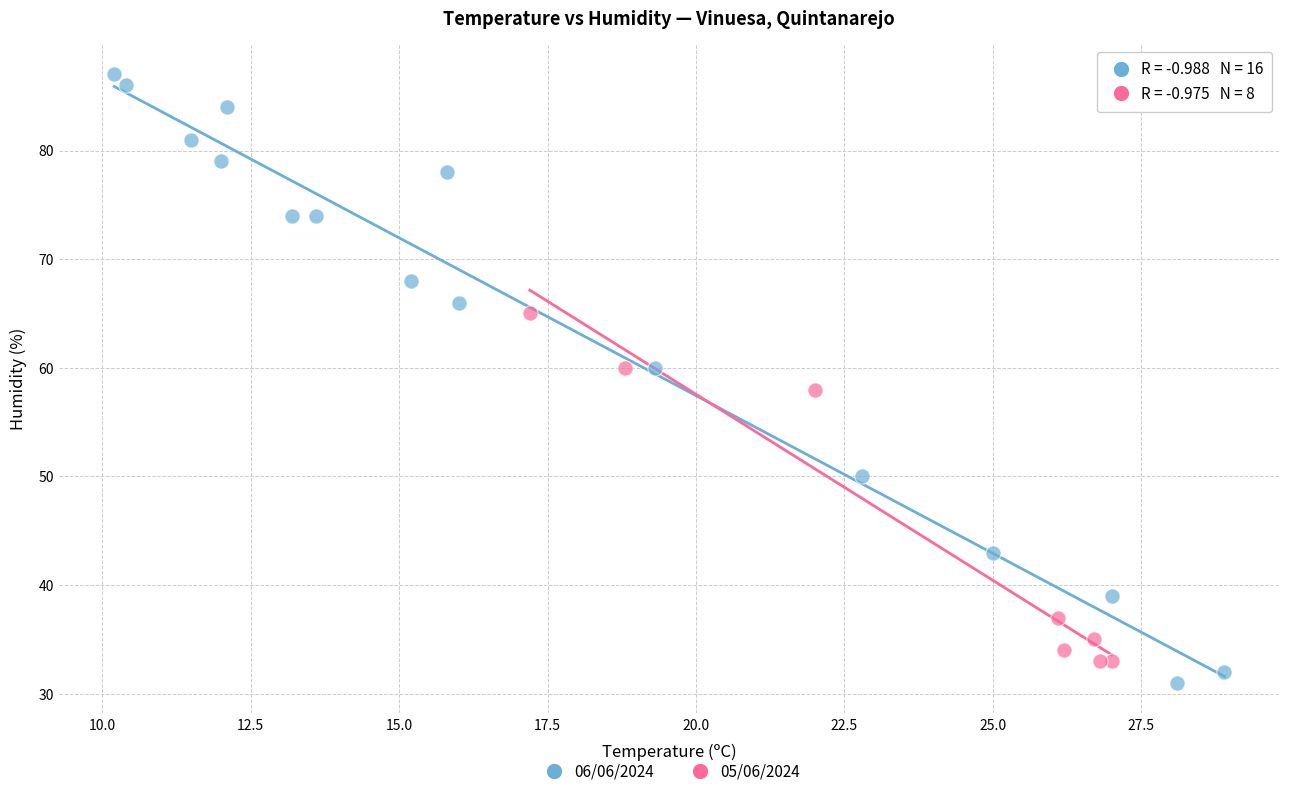

What are all the series names shown in the legend?

06/06/2024, 05/06/2024